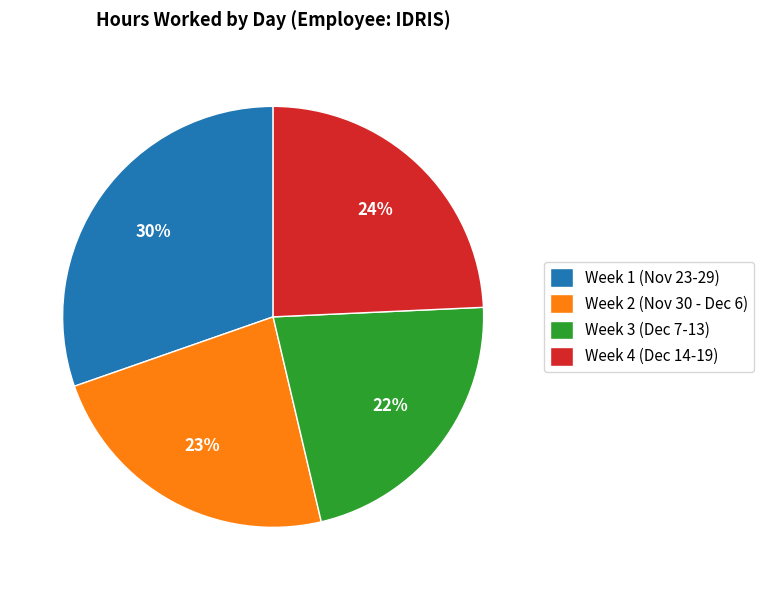

To the nearest percent, what percentage of the pie is Week 3 (Dec 7-13)?

22%